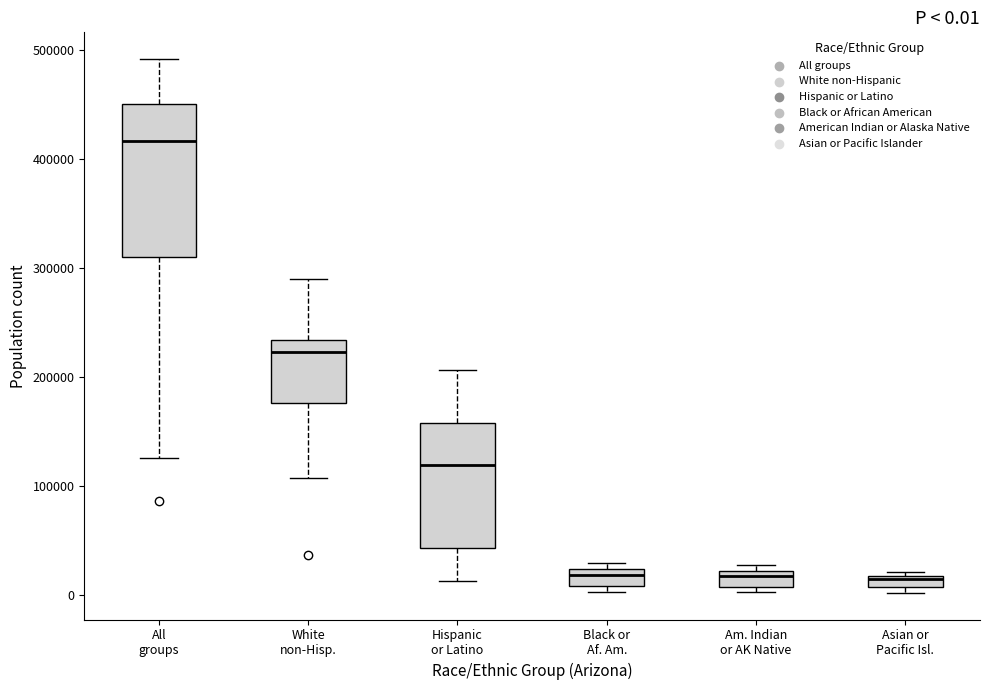

Comparing the boxes themselves (not the whiskers), which one is the tallest?

All groups